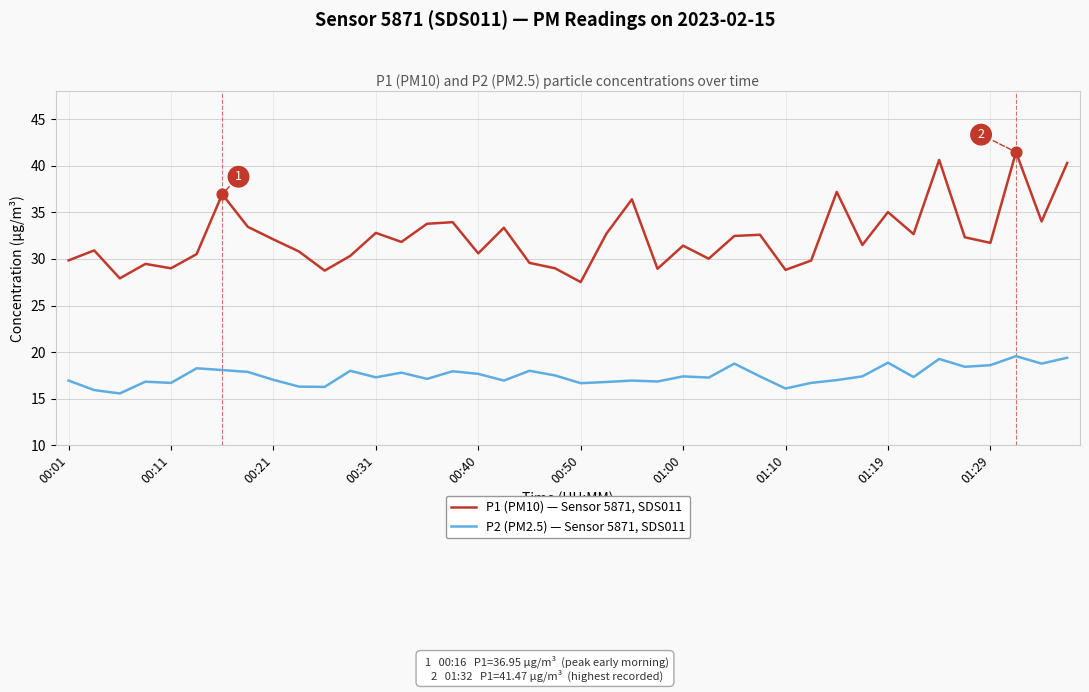

At how many categories does at least one series exceed 22?

40